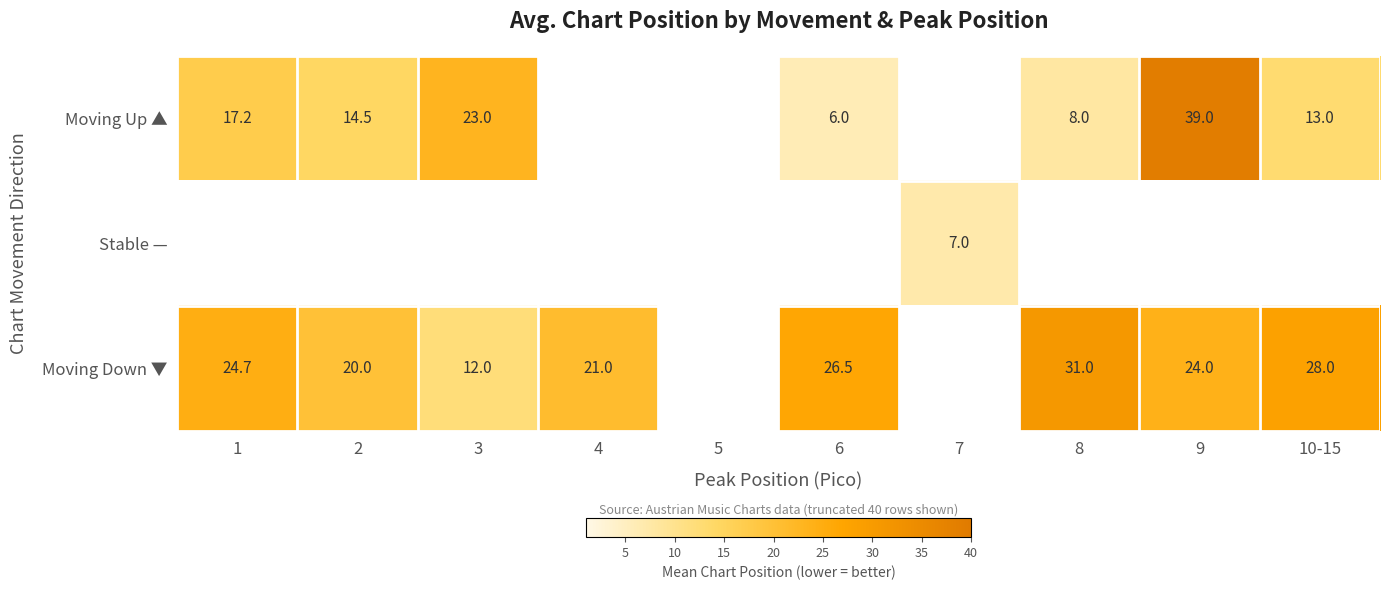

What is the difference between the Moving Down ▼ values at 6 and 2?

6.5